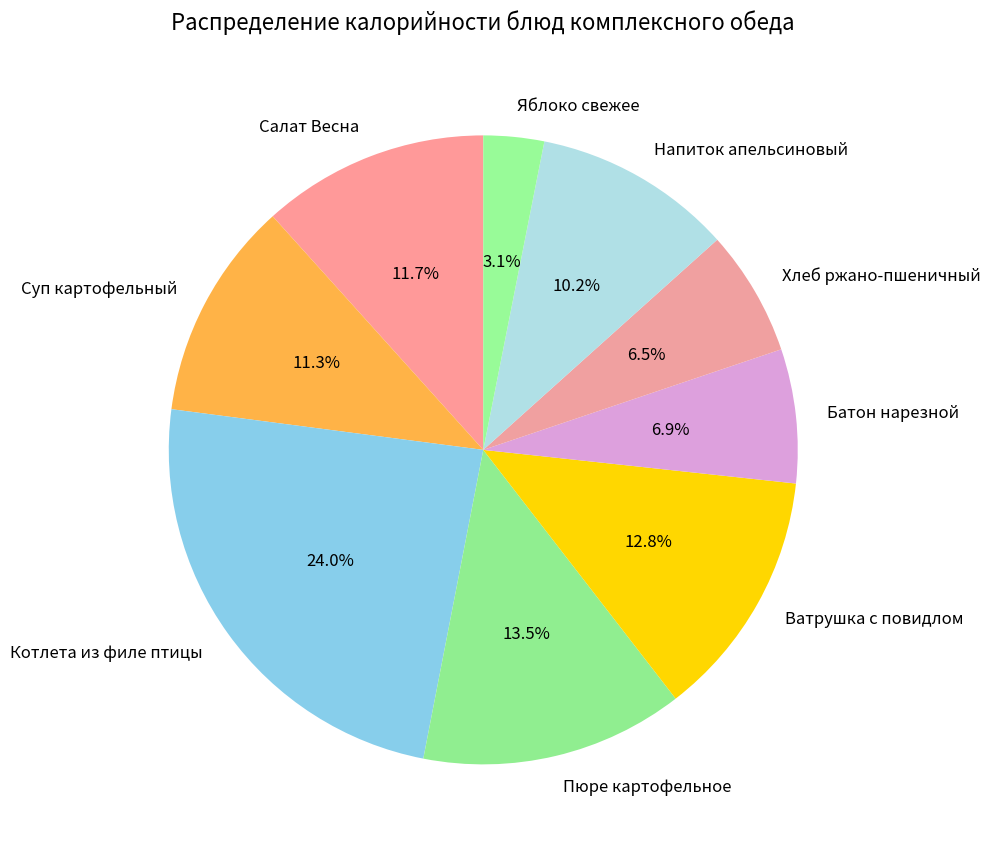

Approximately how many times larger is the value at Напиток апельсиновый compared to Суп картофельный?

0.9